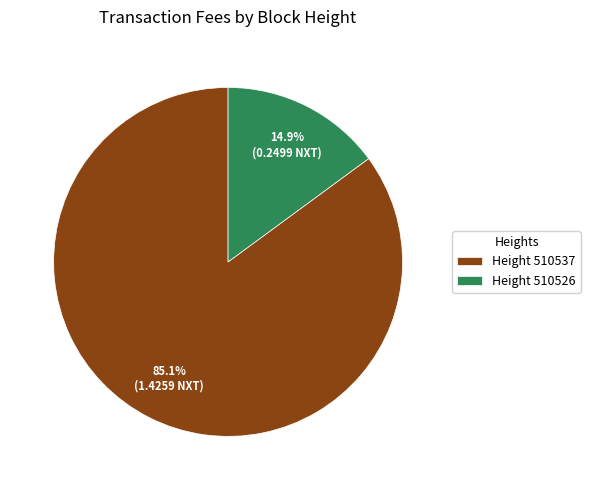

Is there any slice that represents more than half of the pie?

Yes